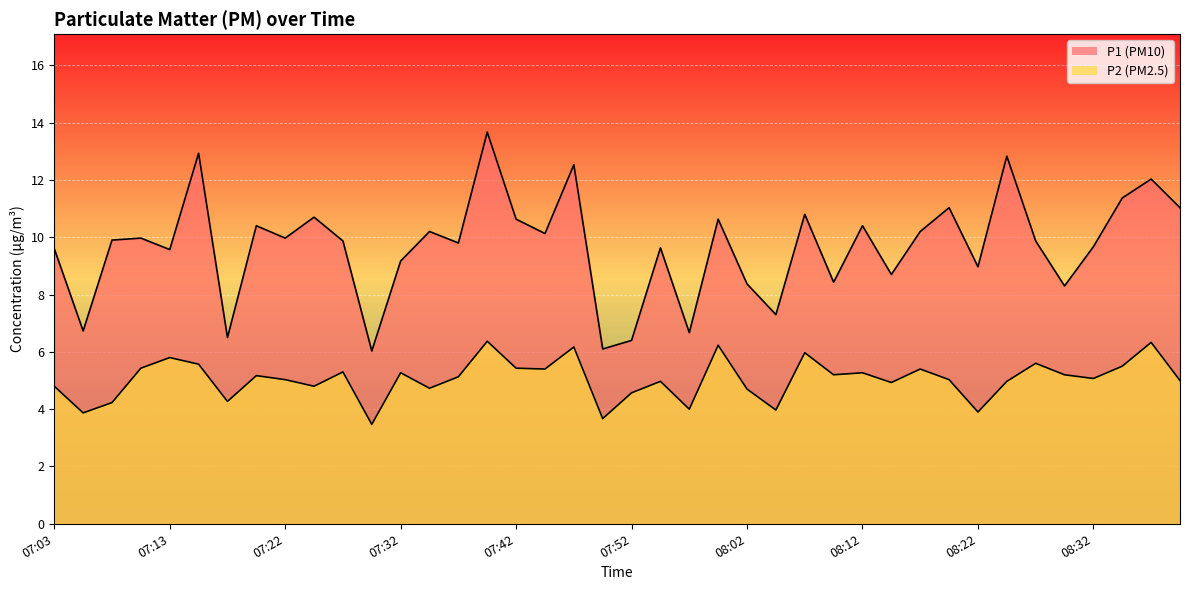

What is the difference between the maximum and minimum values in the P1 series?

7.6